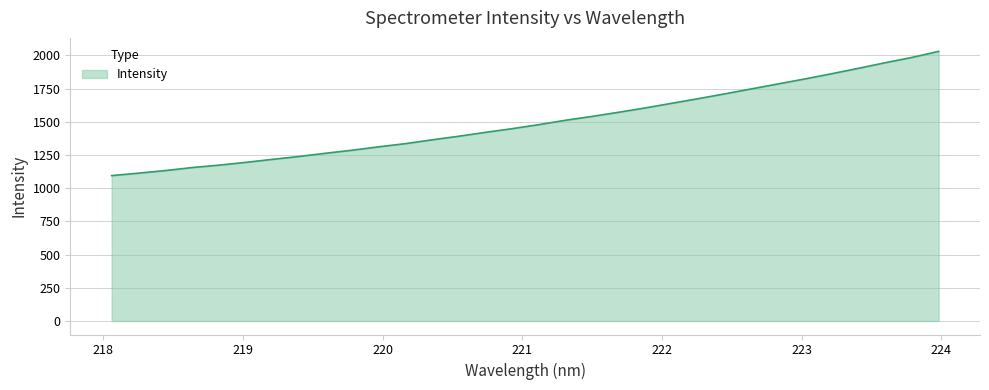

What is the difference between the maximum and minimum values?

935.6